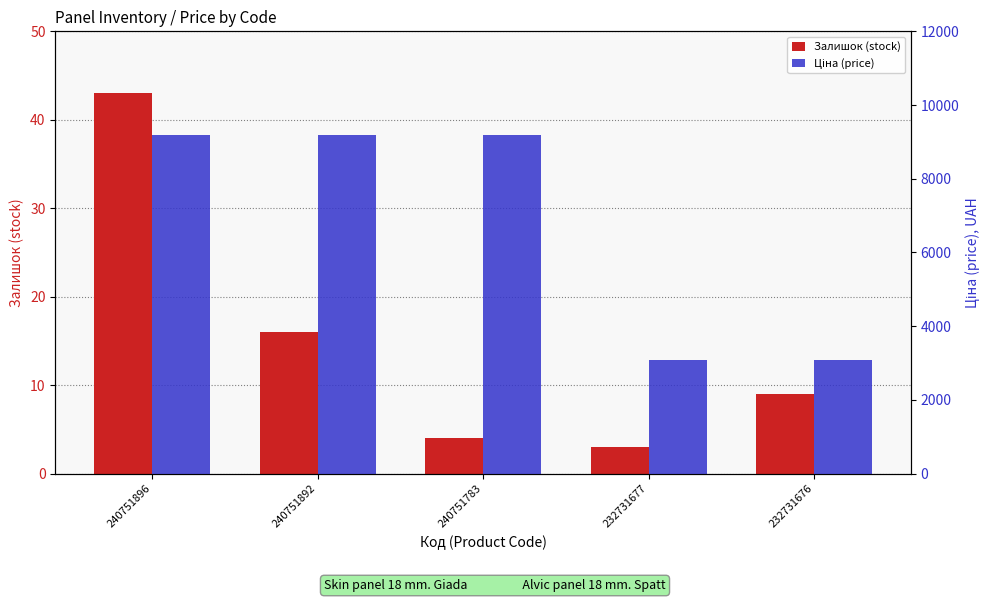

Rank the series at 240751896 from lowest to highest value.

Залишок (stock), Ціна (price)